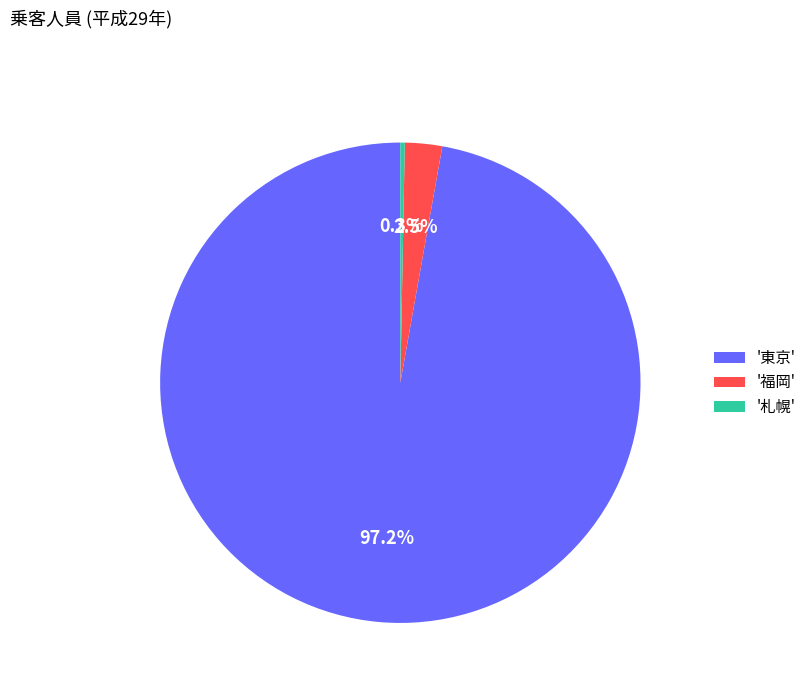

Count the number of slices in the pie.

3